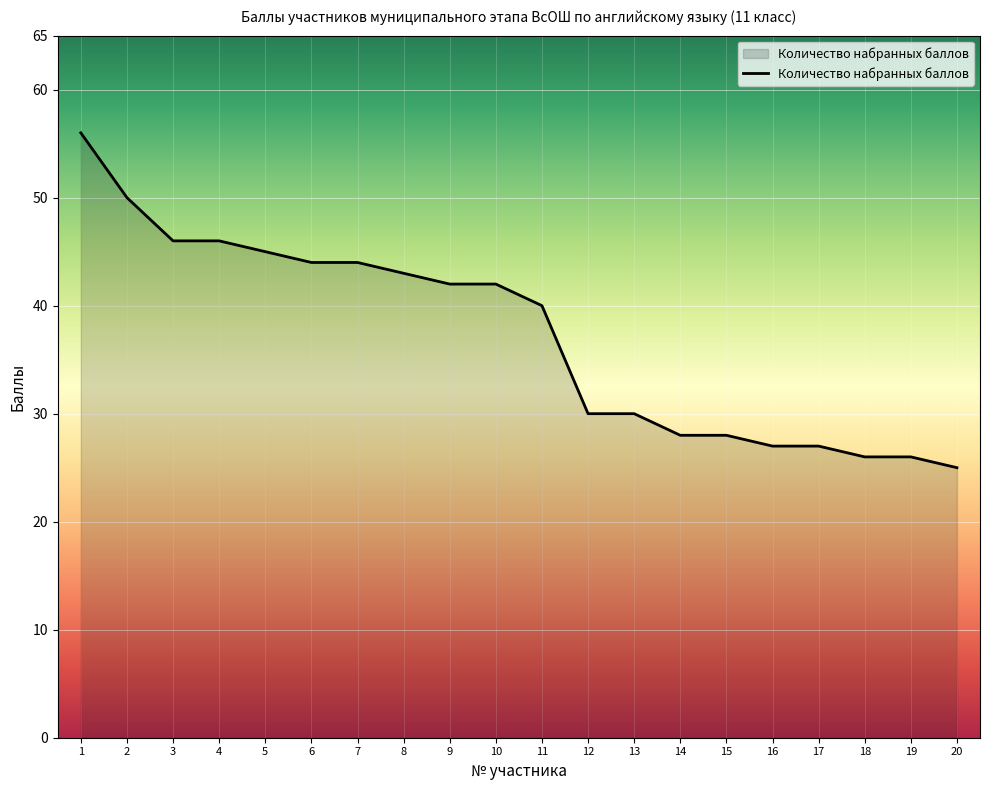

List the labels in order of value, smallest first.

20, 18, 19, 16, 17, 14, 15, 12, 13, 11, 9, 10, 8, 6, 7, 5, 3, 4, 2, 1